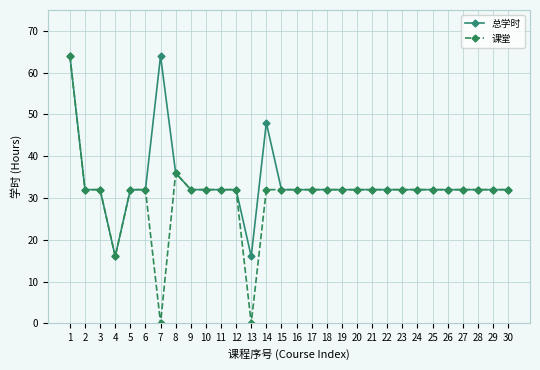

At how many categories does at least one series exceed 5?

30